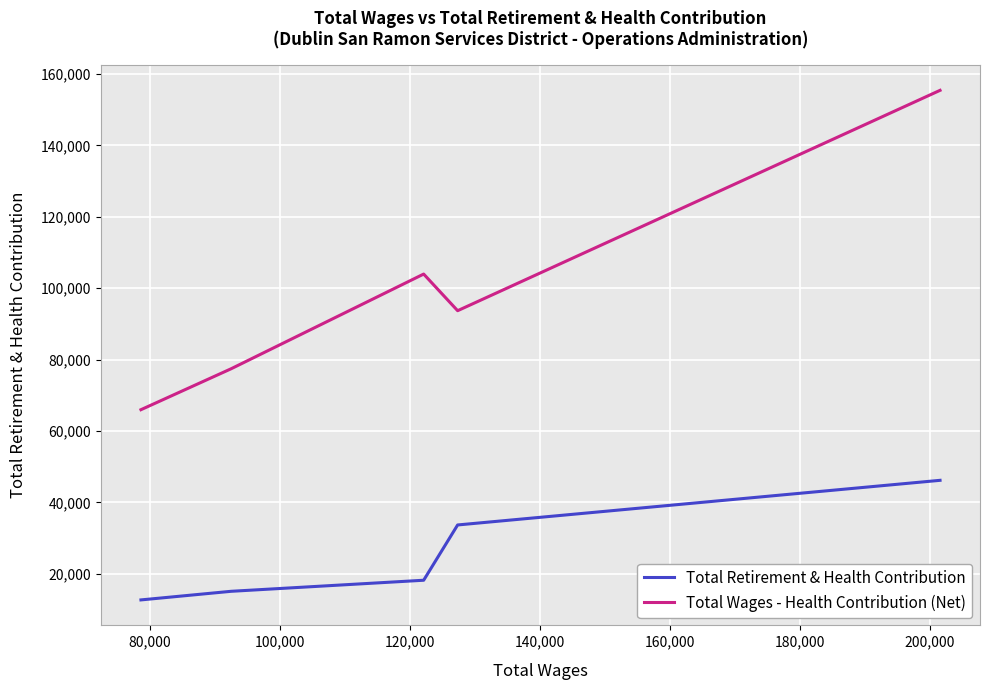

How many lines are shown in the chart?

2